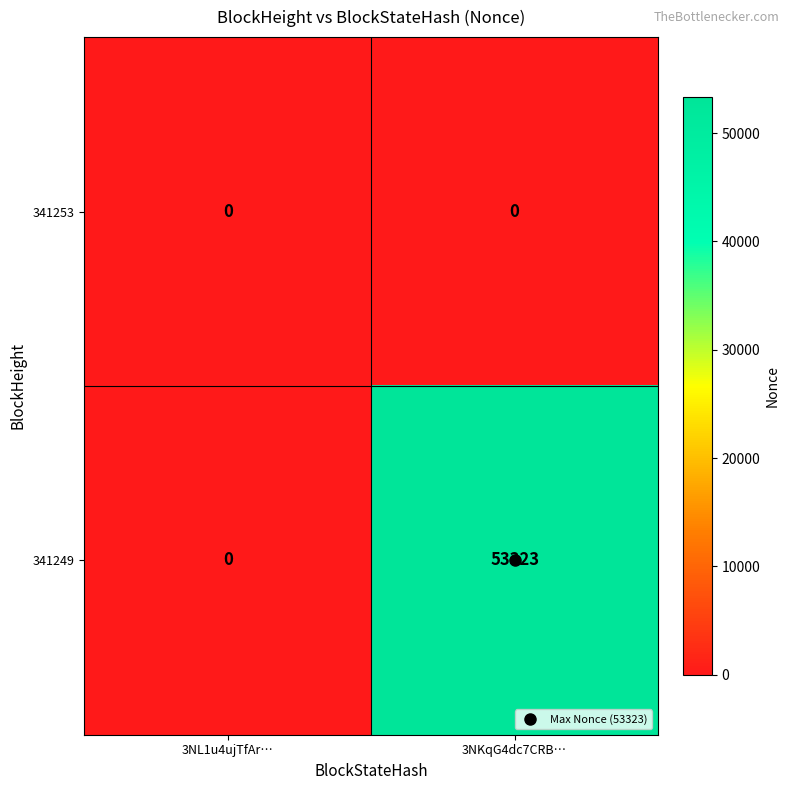

List the series in order of their peak value, highest first.

341249, 341253